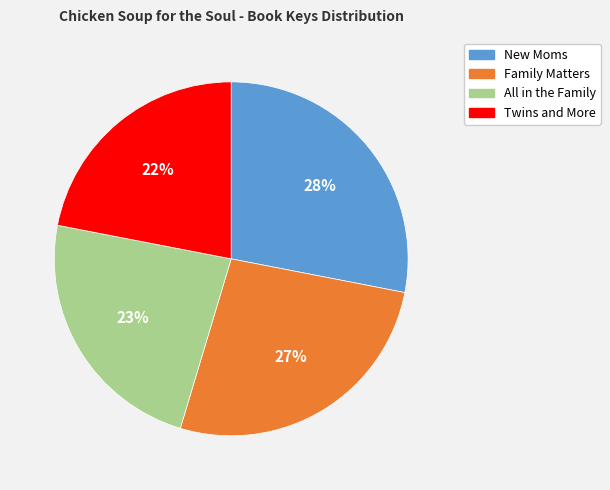

Which category has the biggest portion of the pie?

New Moms